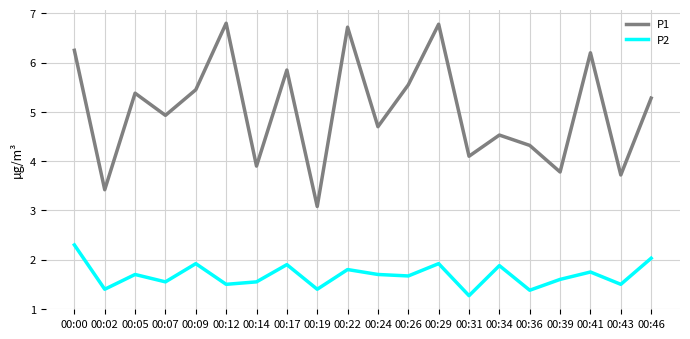

What is the average value of the P2 series?

1.7